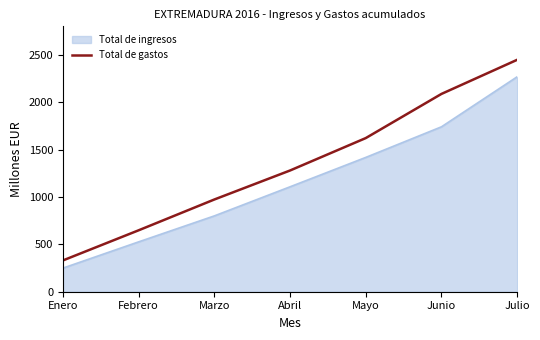

The value of Total de gastos at Junio is 459. True or false?

False